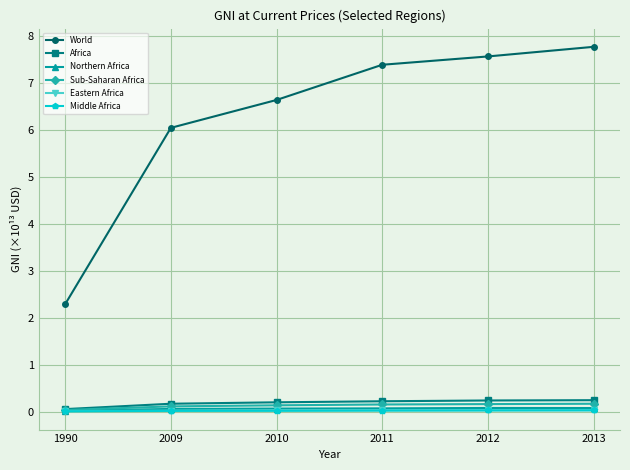

Rank the categories by World value from highest to lowest.

2013, 2012, 2011, 2010, 2009, 1990